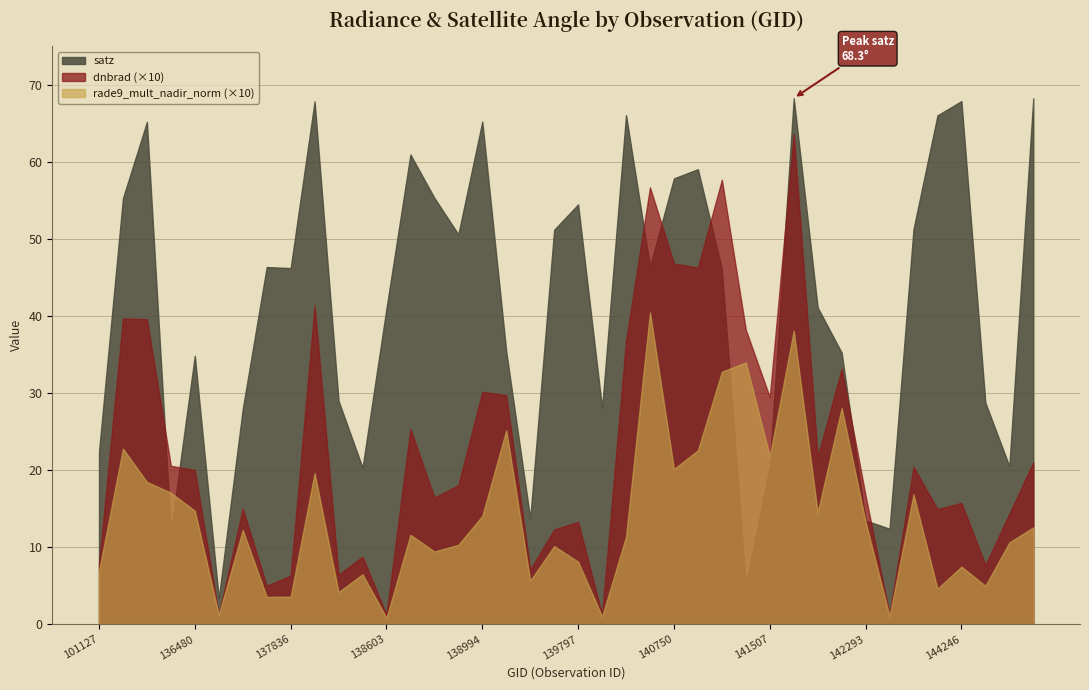

Which series has the largest total across all categories?

satz